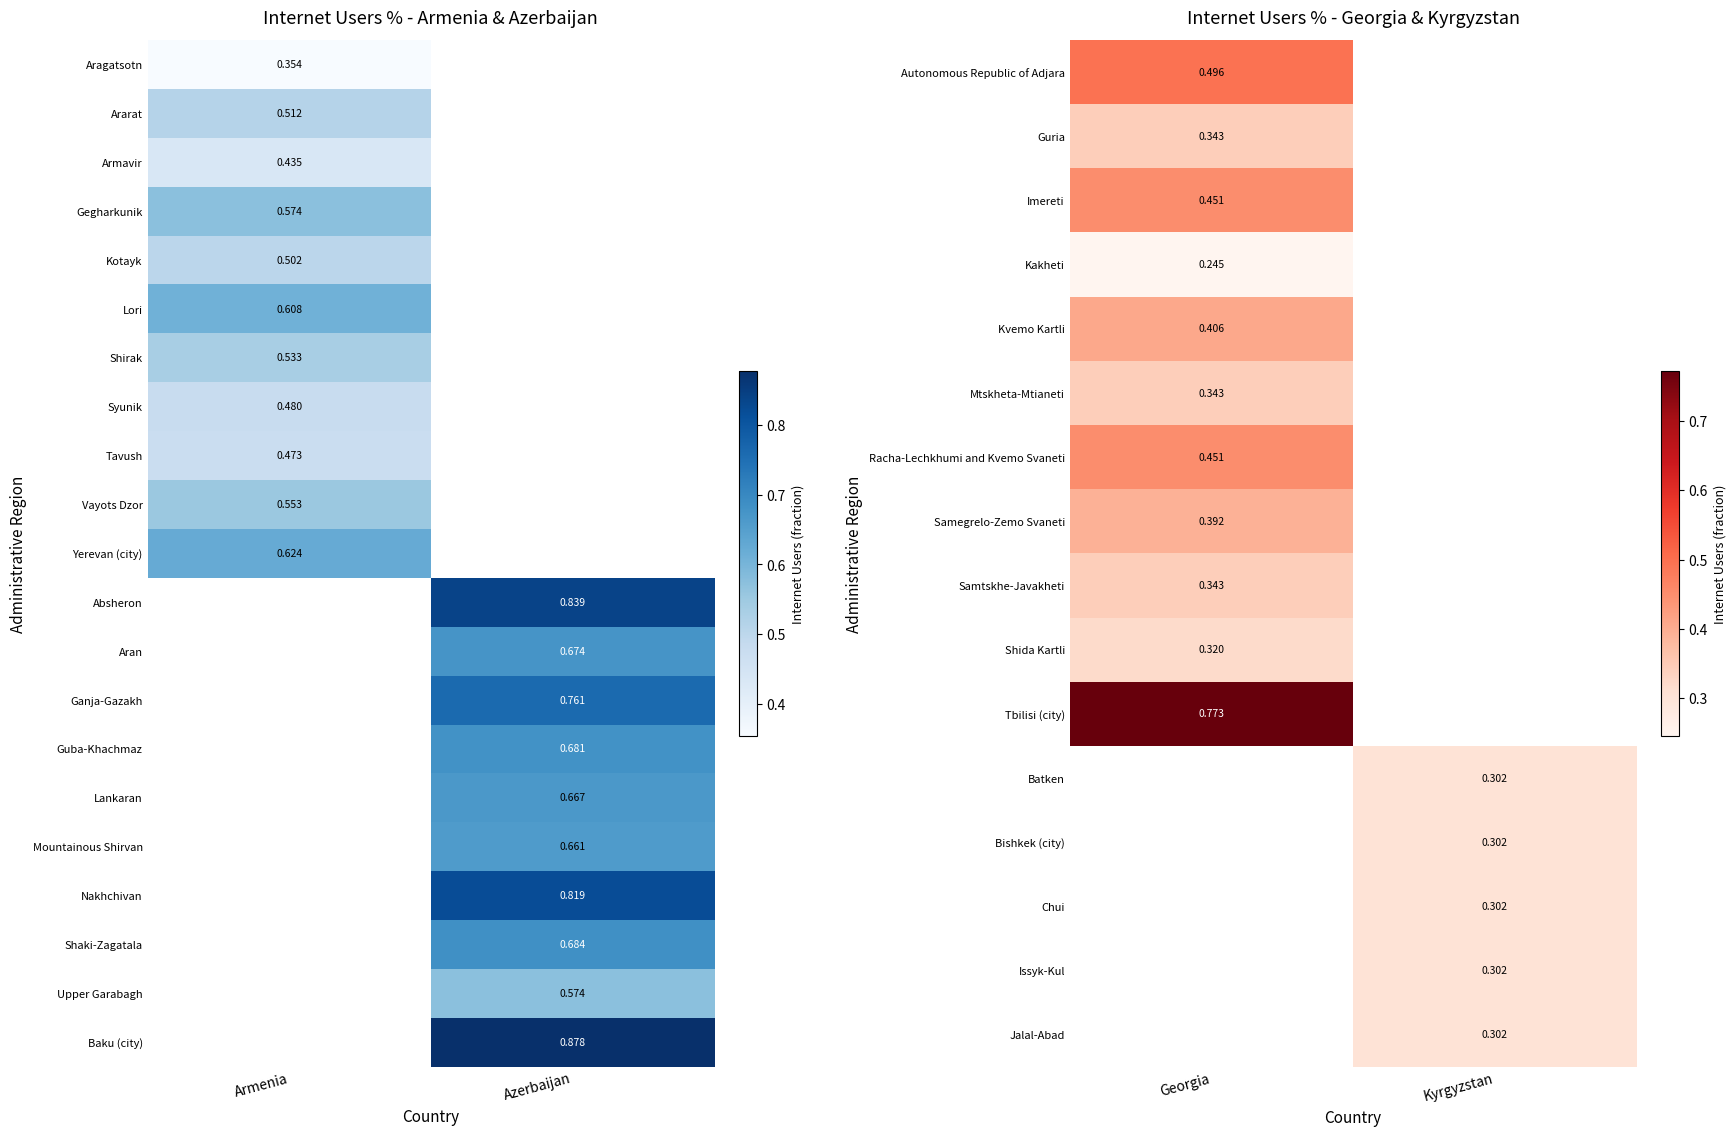

Between Georgia and Kyrgyzstan, which is larger?

Kyrgyzstan